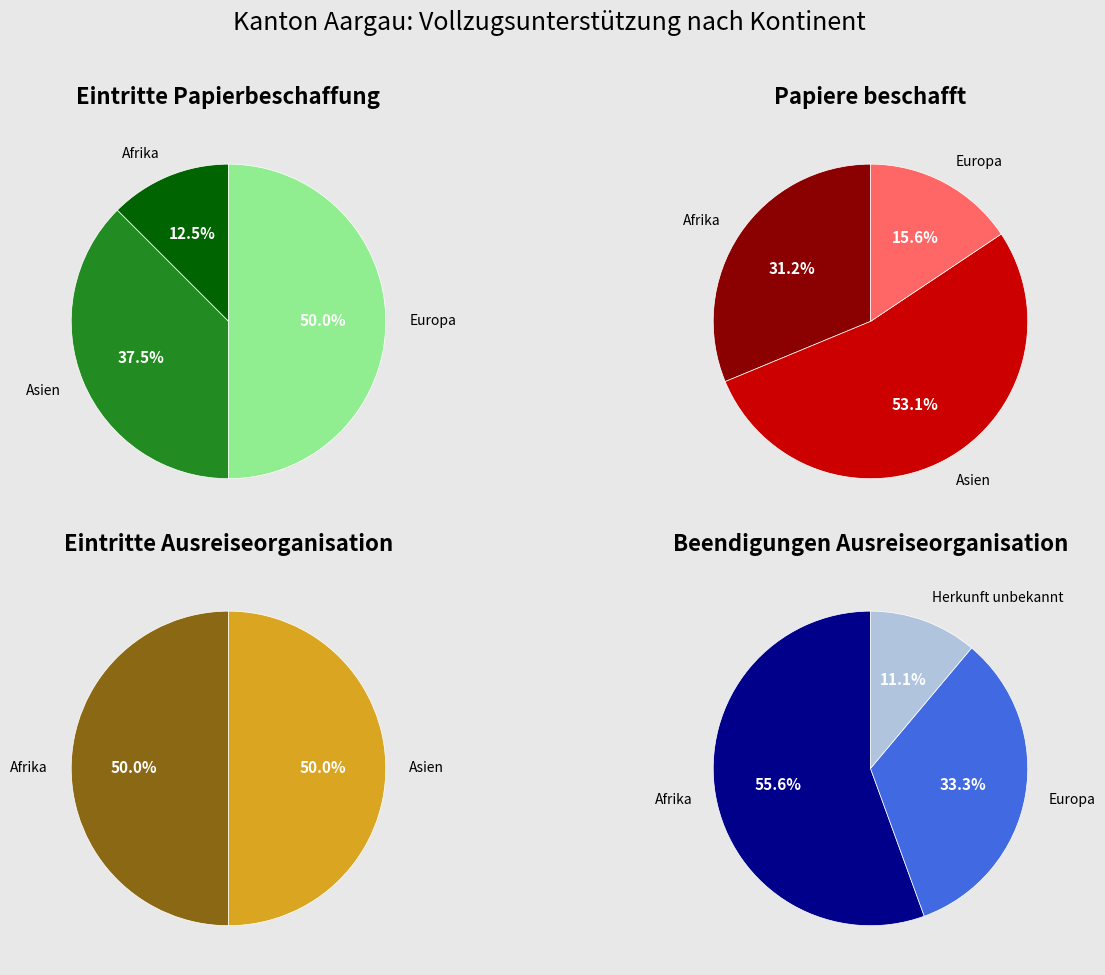

Is there a majority slice in this chart?

No